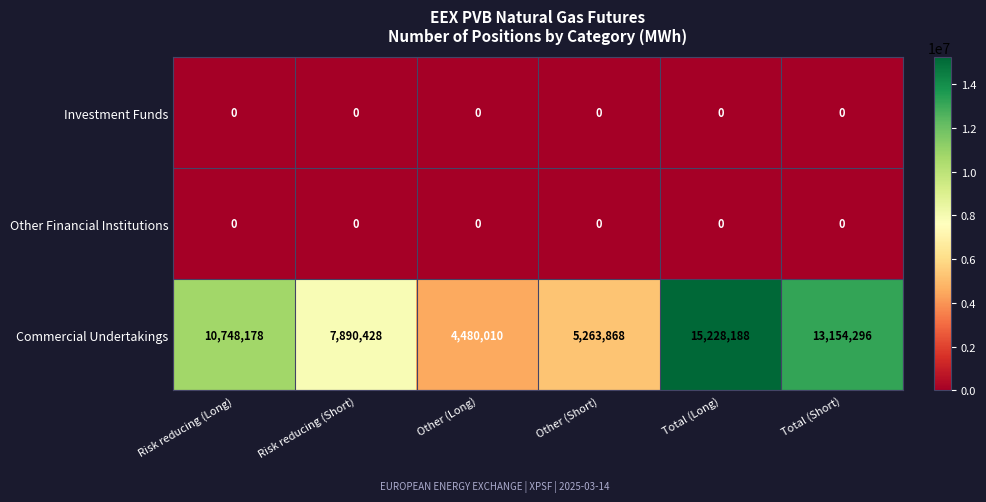

What is the difference between the highest and lowest values at Risk reducing (Short)?

7890428